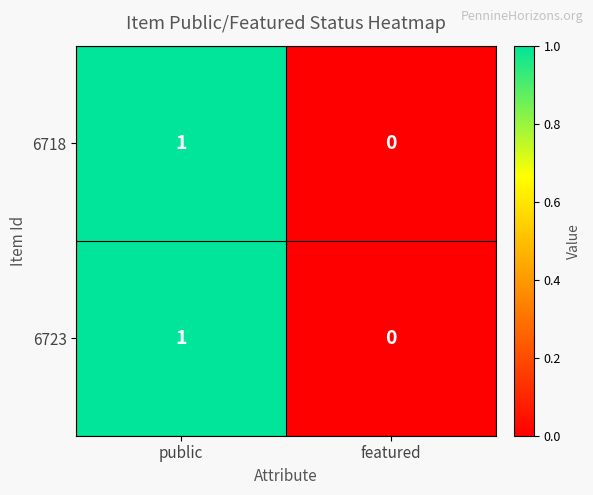

List the labels in order of 6718 value, smallest first.

featured, public